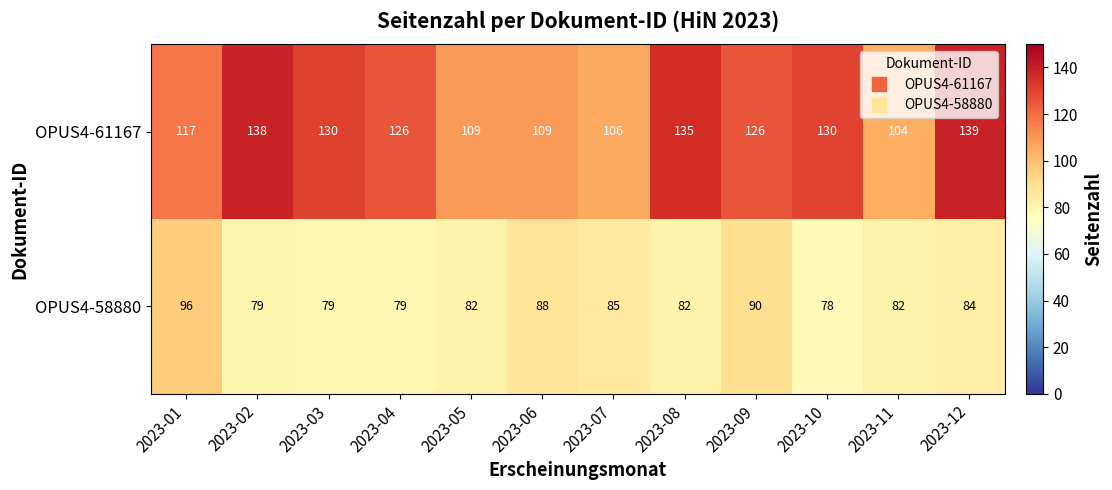

Reading left to right, what are all the values shown in this chart?

OPUS4-61167: 117	138	130	126	109	109	106	135	126	130	104	139
OPUS4-58880: 96	79	79	79	82	88	85	82	90	78	82	84